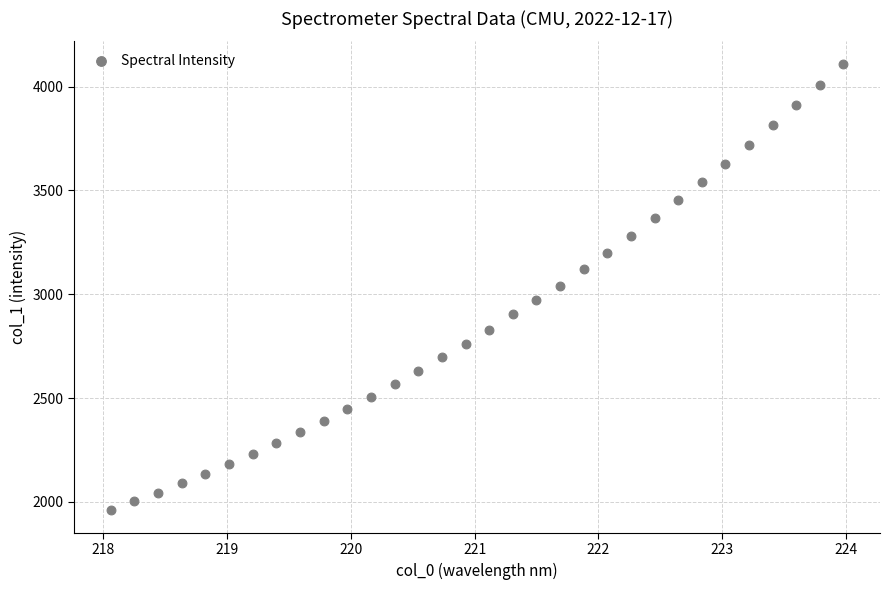

What is the range of Y values (max minus min)?

2152.6